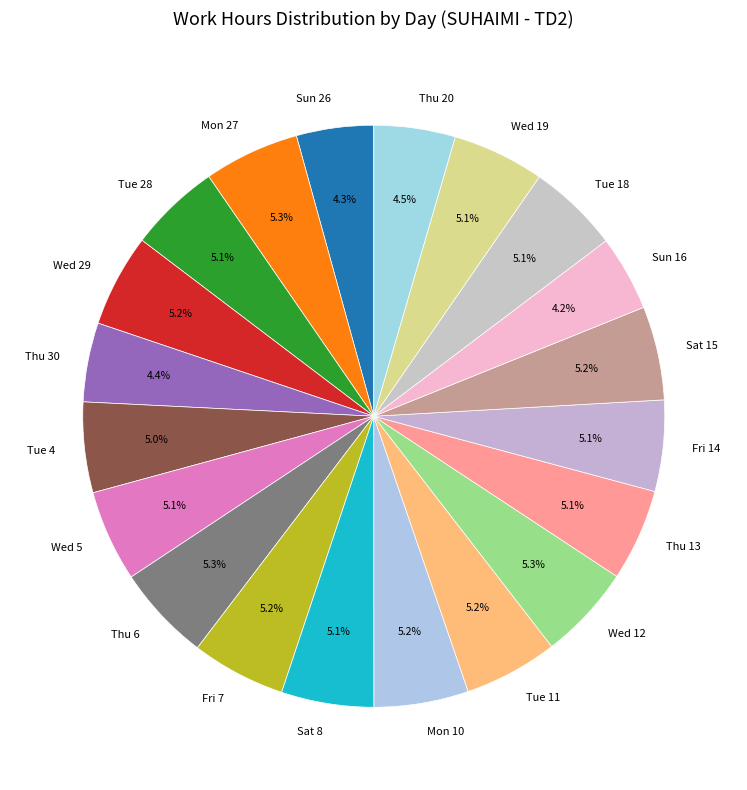

Is it true that Tue 11 is 5% of the pie?

True